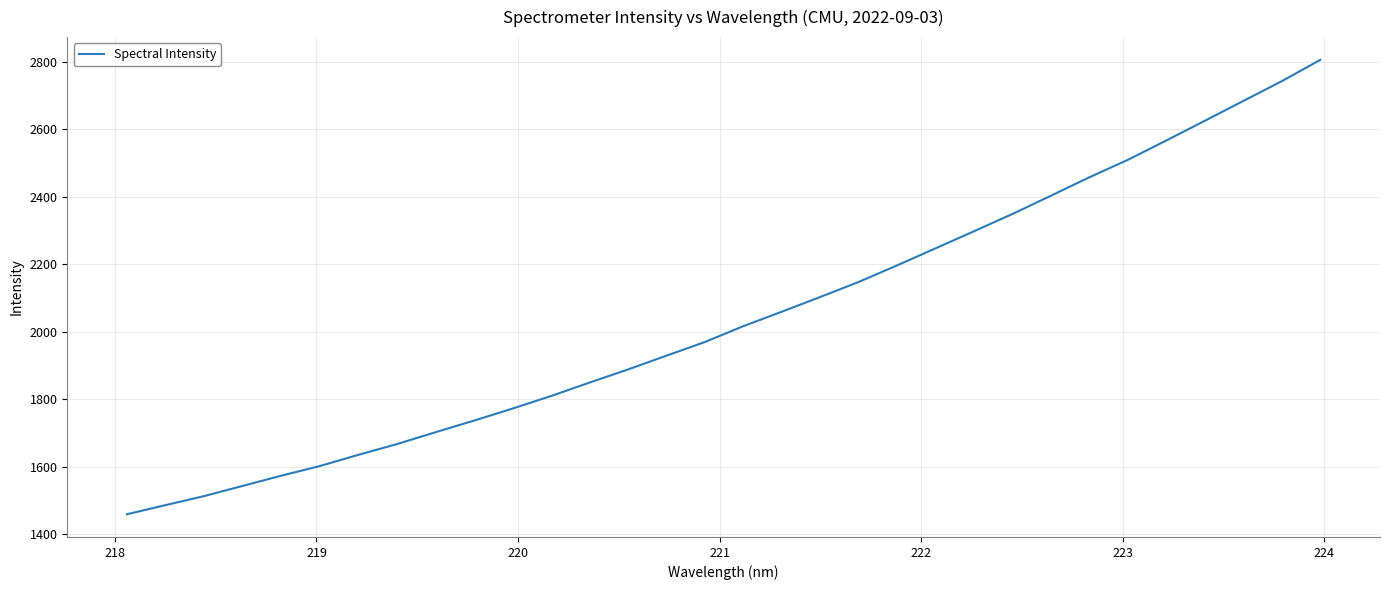

What is the smallest value displayed?

1459.5